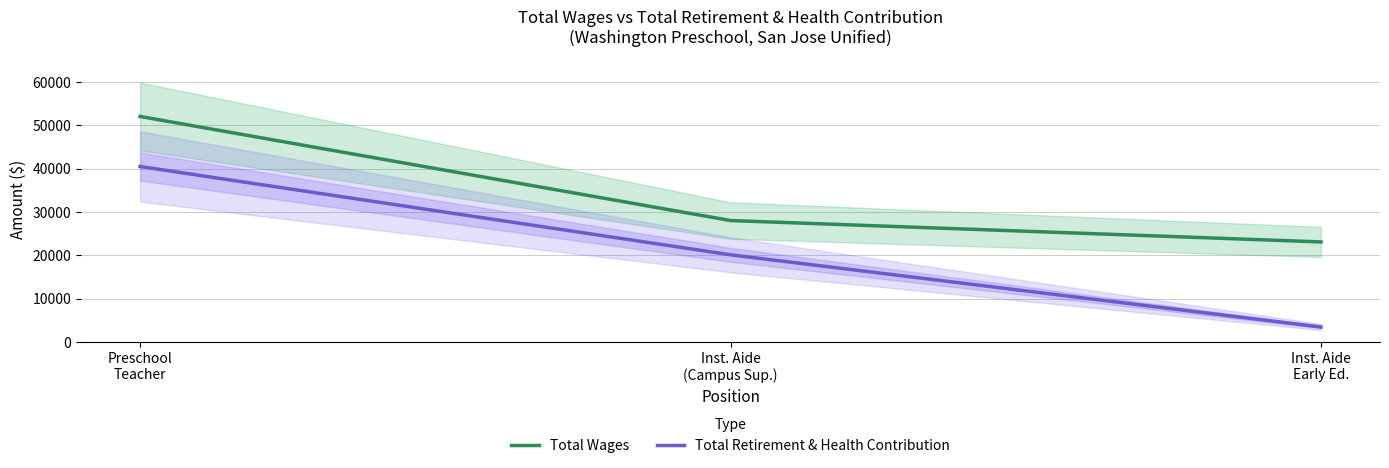

Reading left to right, extract all data points from this chart.

Total Wages: 52033	28038	23110
Total Retirement & Health Contribution: 40495	20139	3497